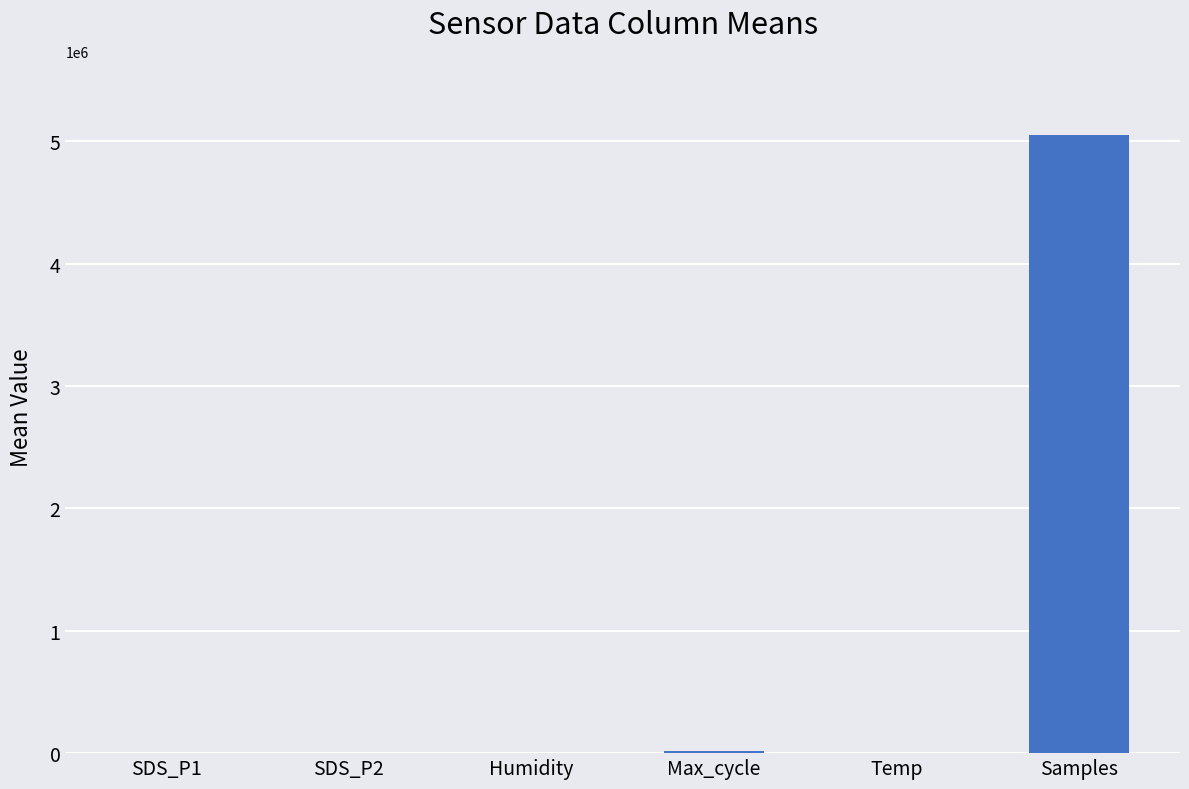

What is the change in value from SDS_P2 to Temp?

+15.9